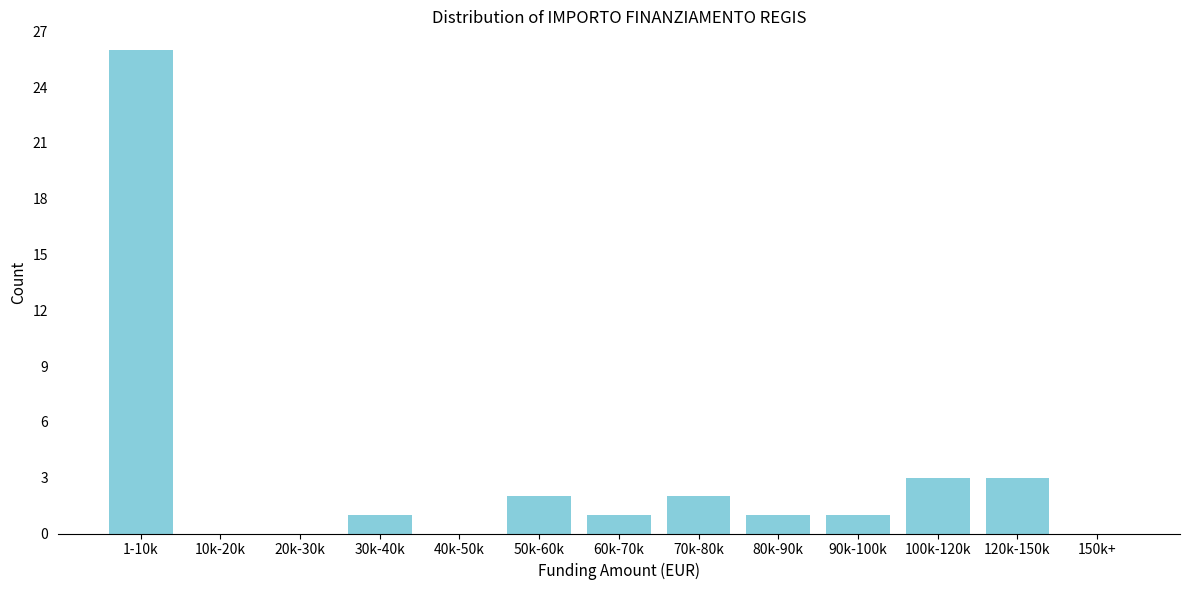

Reading right to left, transcribe all the data shown in this chart.

150k+=0	120k-150k=3	100k-120k=3	90k-100k=1	80k-90k=1	70k-80k=2	60k-70k=1	50k-60k=2	40k-50k=0	30k-40k=1	20k-30k=0	10k-20k=0	1-10k=26